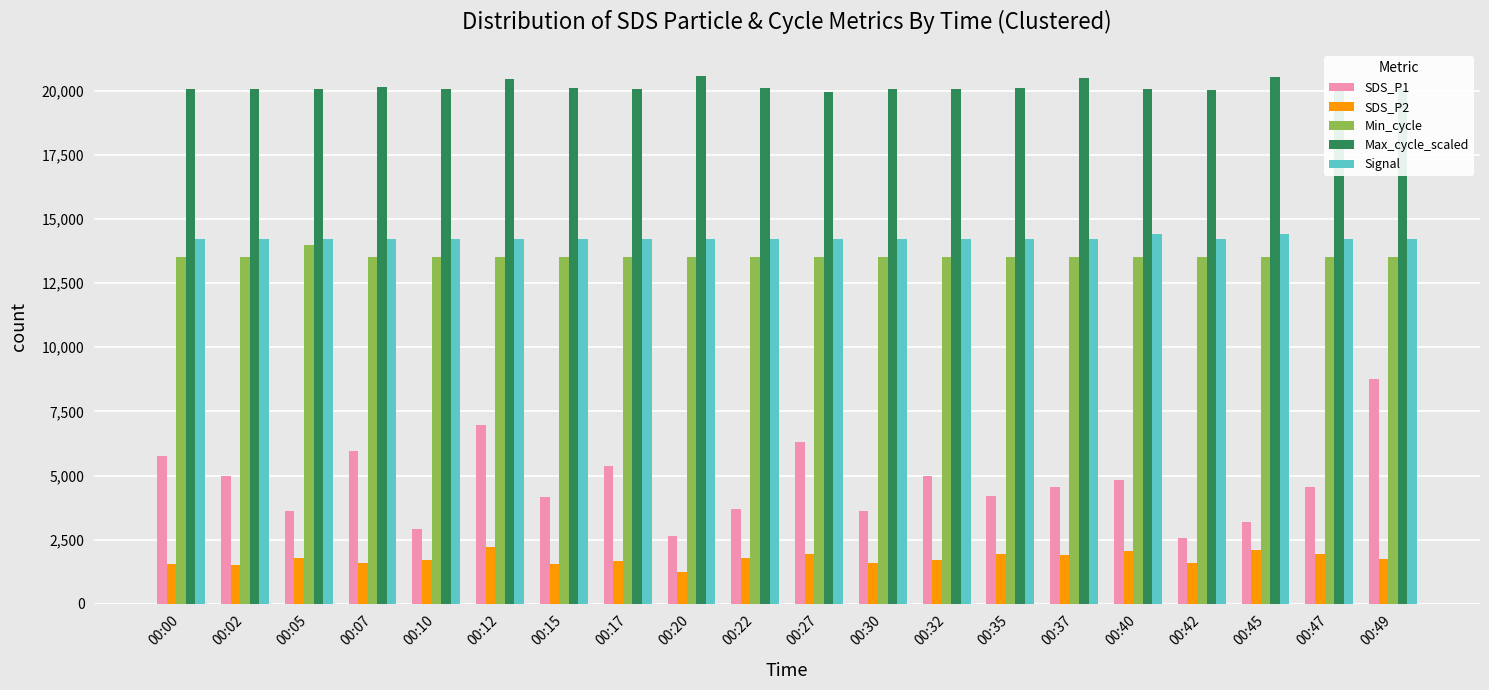

What is the greatest value displayed?

20560